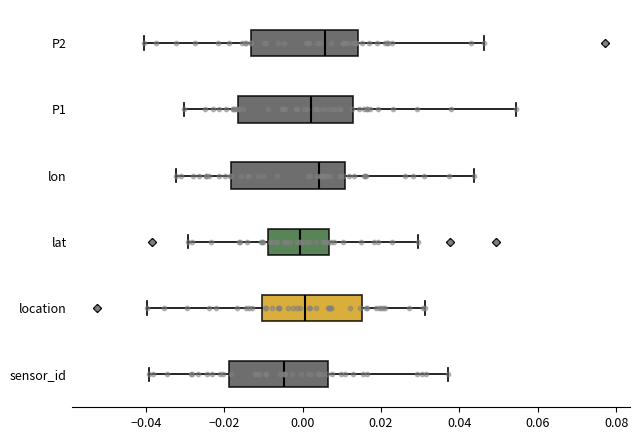

Where does the right whisker of the box for P1 end on the x-axis? The values are not printed on the chart, so give them approximately, as read against the axis.

0.054